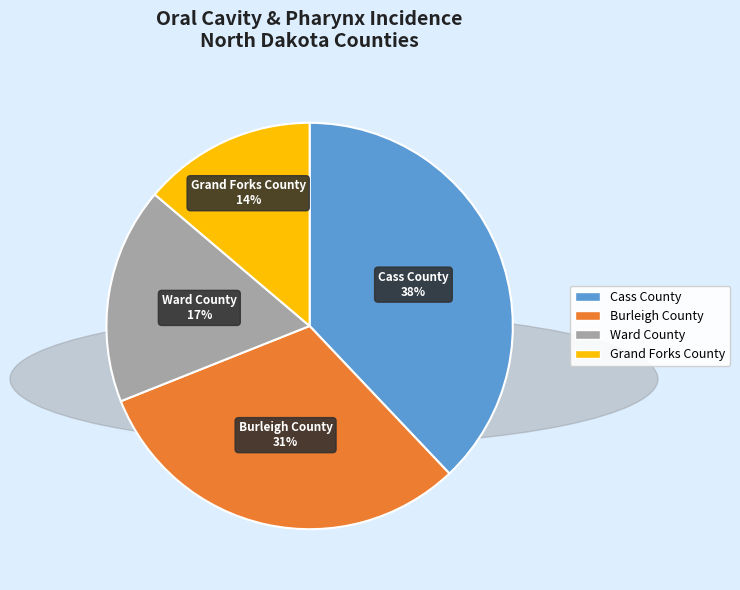

The Ward County slice represents 9% of the pie. True or false?

False